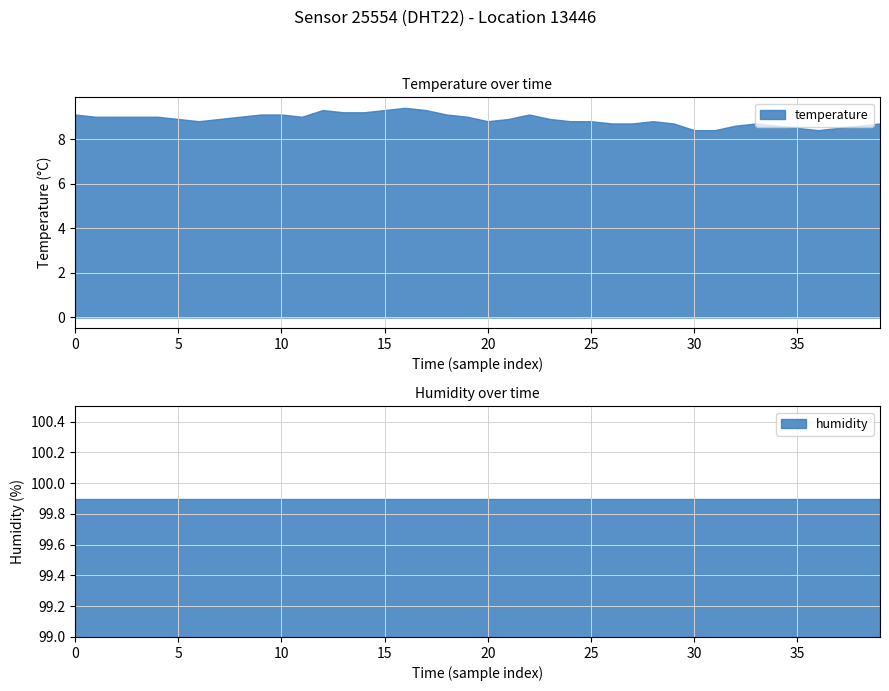

The temperature series shows 8.4 at 30. True or false?

True